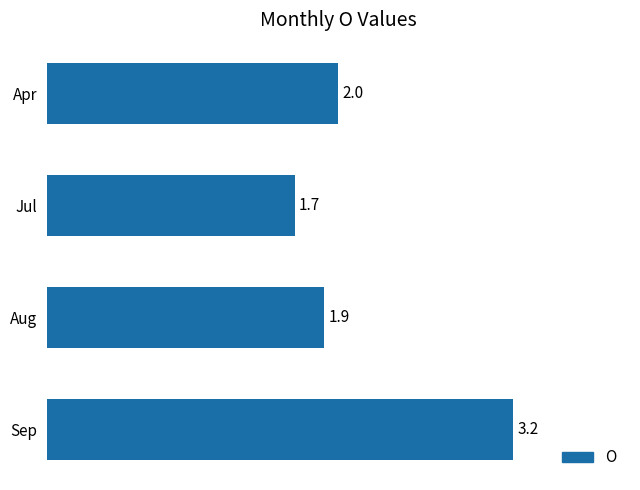

What is the difference between the second highest and minimum values?

0.3